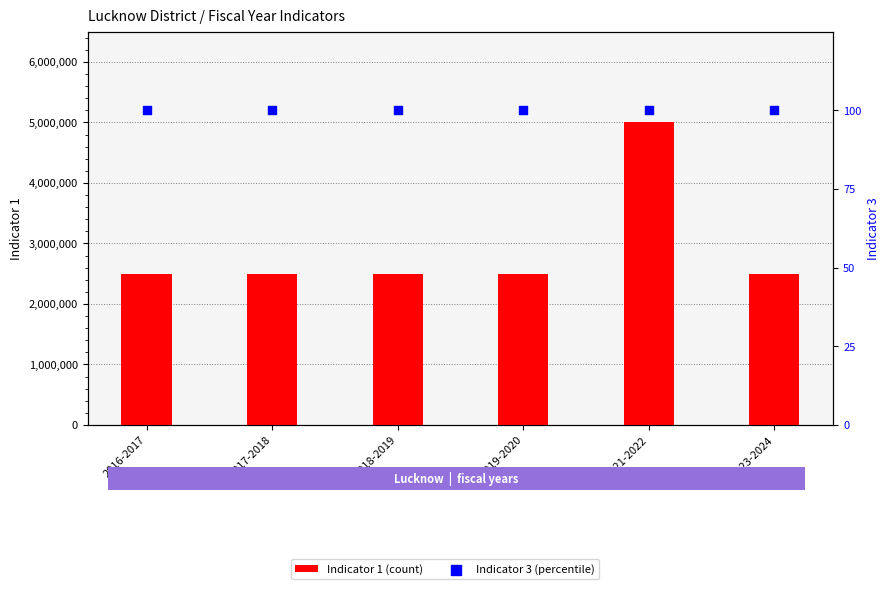

What are all the series names shown in the legend?

Indicator 1 (count), Indicator 3 (percentile)